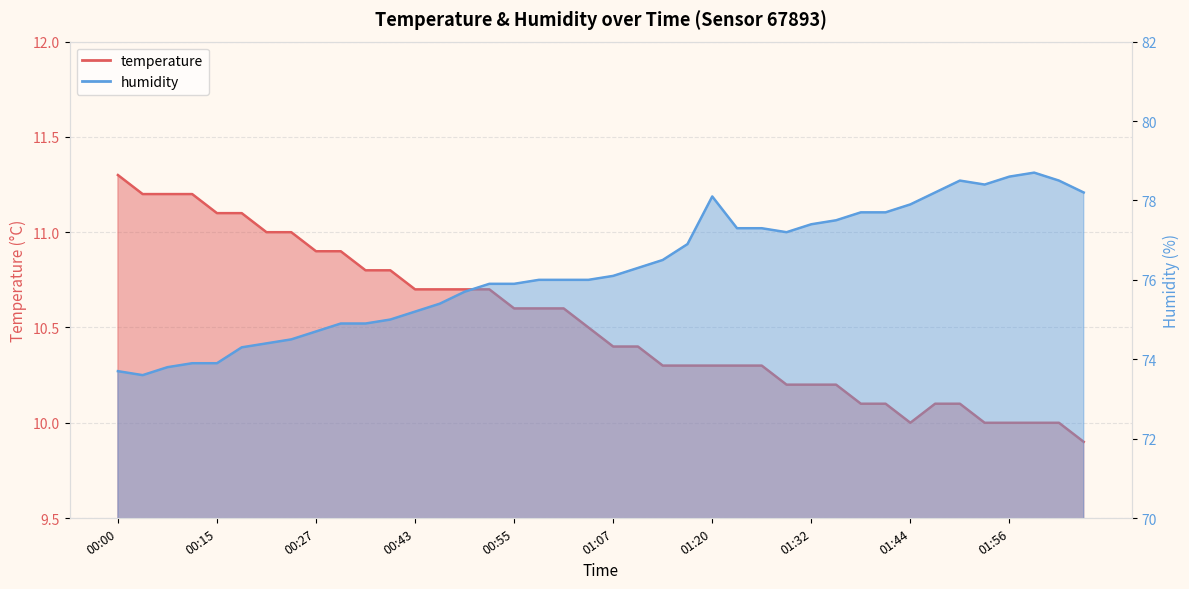

What is the label of the 9th point from the left?

00:27